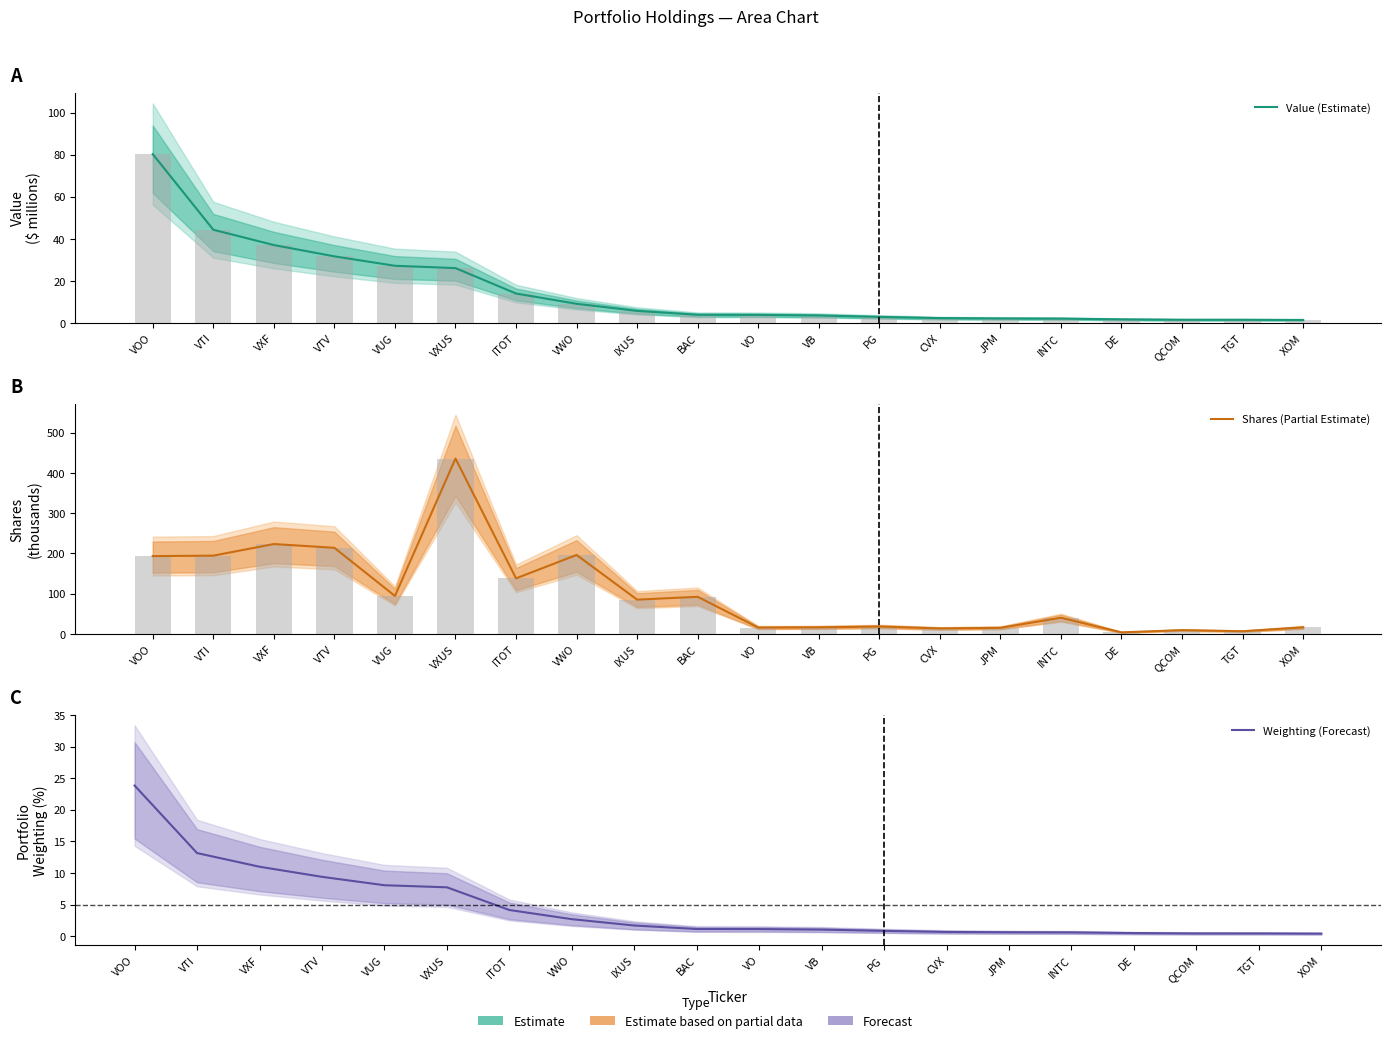

True or false: Weighting (Forecast) has a value of 1.1 at BAC.

True